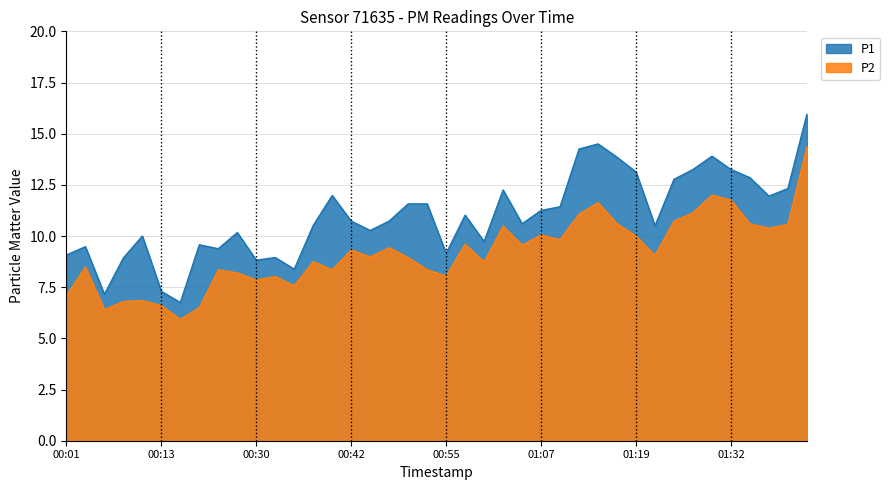

What are all the series names shown in the legend?

P1, P2